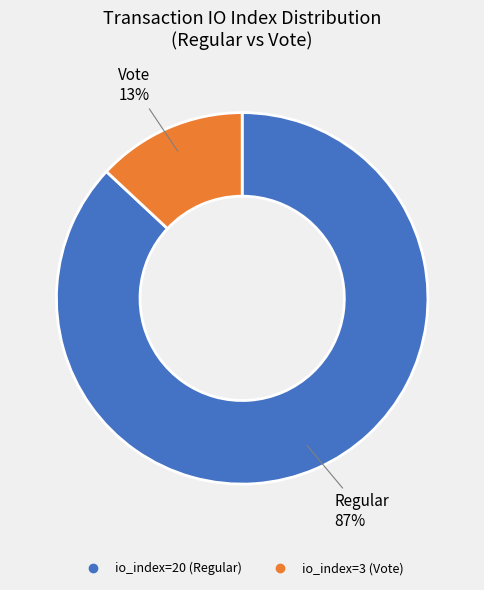

Combined, do io_index=3 (Vote) and io_index=20 (Regular) account for over 50%?

Yes